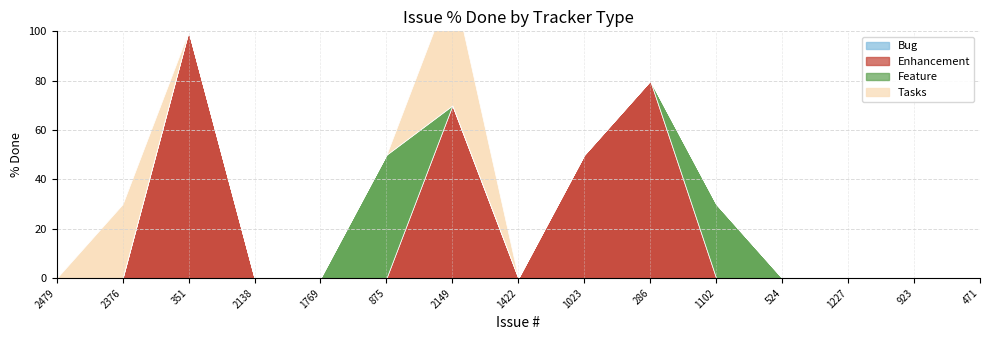

What is the sum of all Tasks values?

80